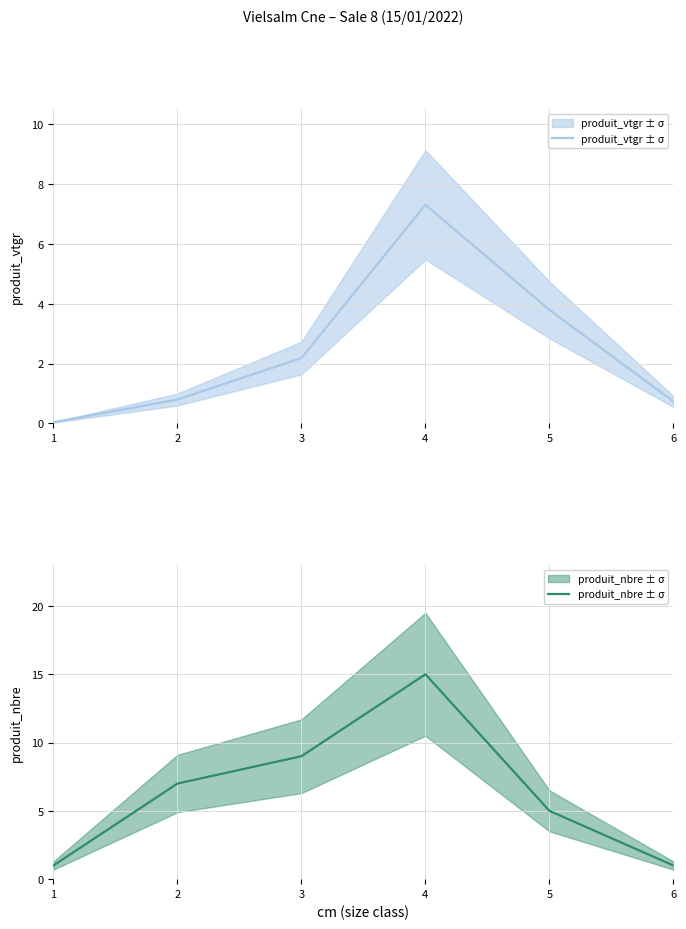

What are all the series names shown in the legend?

produit_vtgr ± σ, produit_nbre ± σ